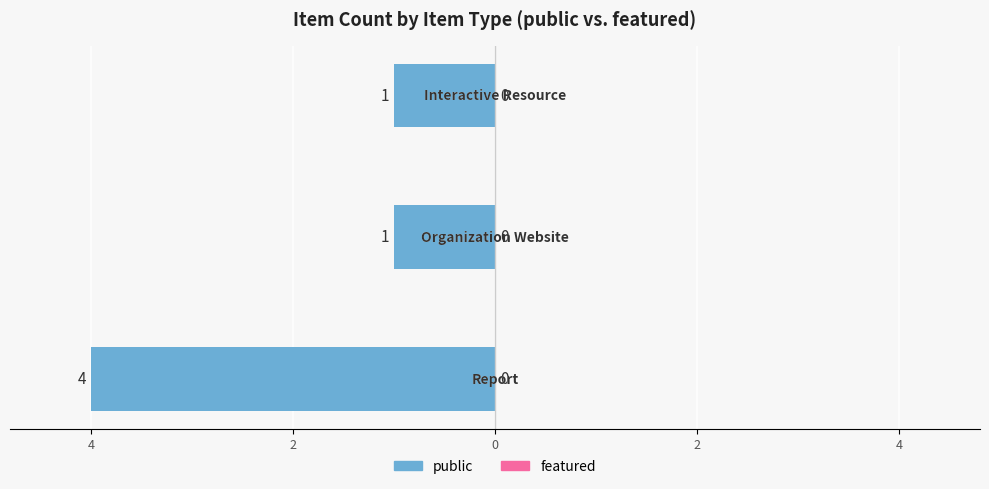

Does the chart contain any negative values?

Yes